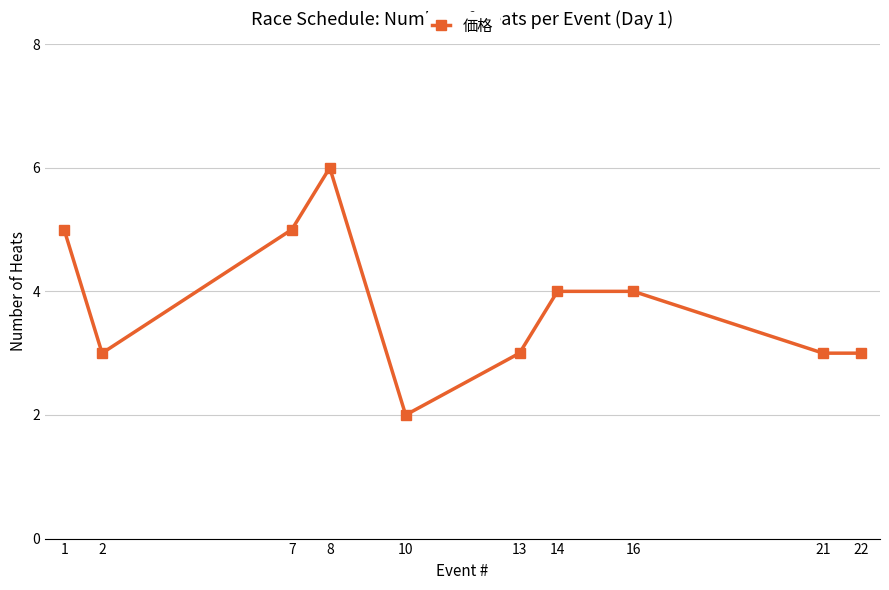

Reading right to left, transcribe all the data shown in this chart.

3	3	4	4	3	2	6	5	3	5